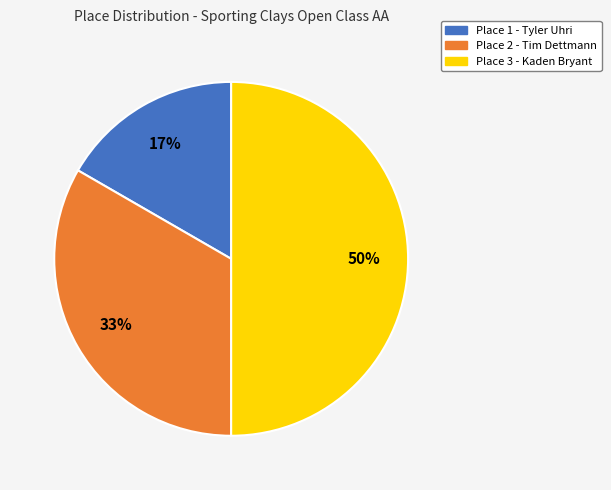

To the nearest percent, what portion does Place 1 - Tyler Uhri represent?

17%